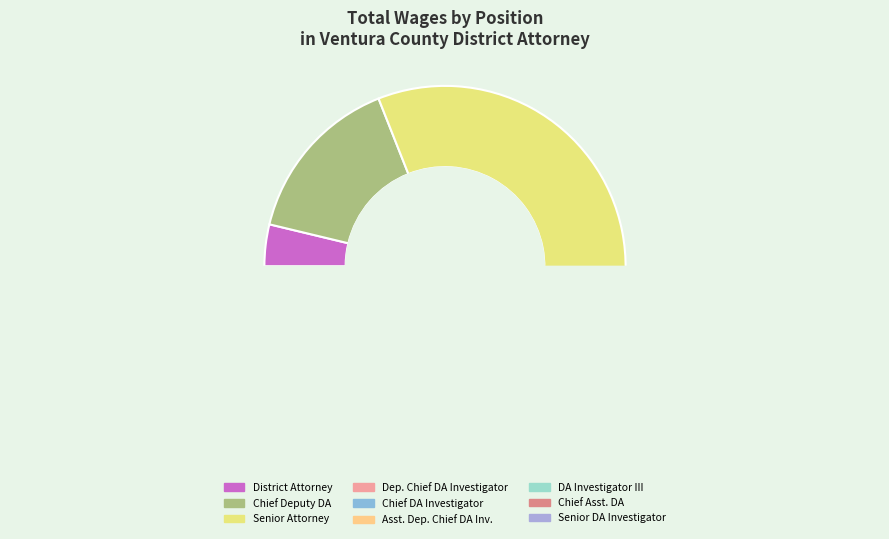

How many segments does this pie chart have?

9